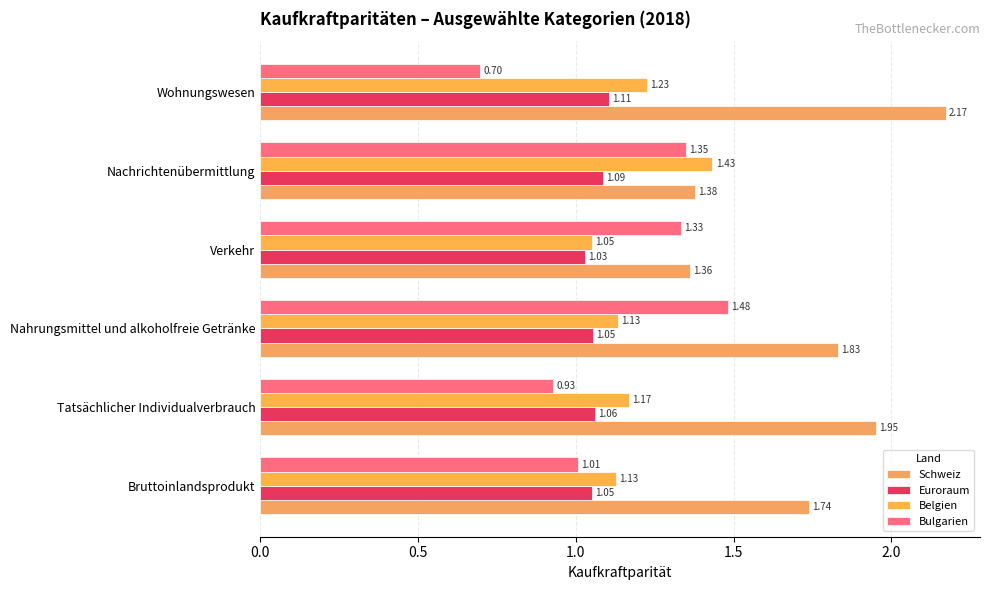

What is the value of the Euroraum bar at the 1st from the left?

1.1